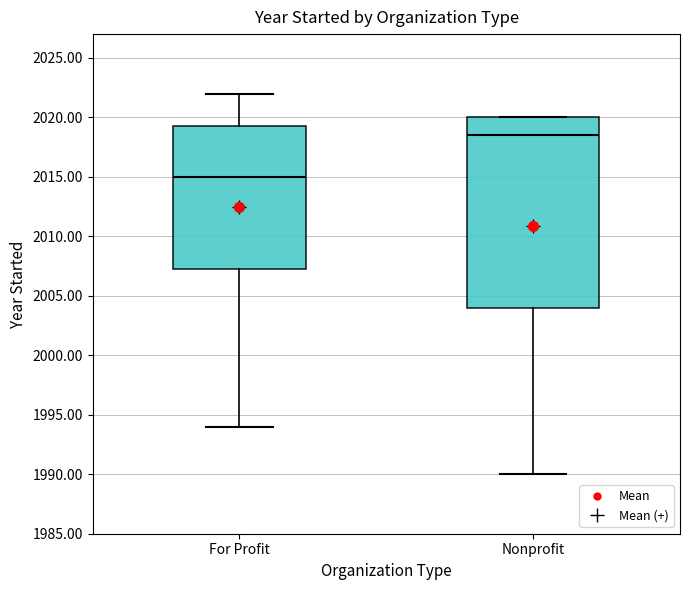

Comparing the boxes themselves (not the whiskers), which one is the tallest?

Nonprofit